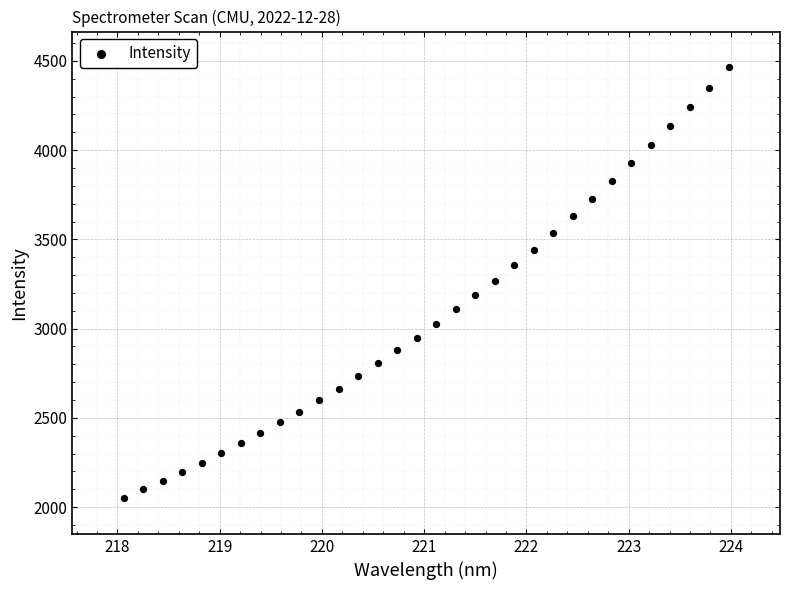

What is the range of Y values (max minus min)?

2414.5